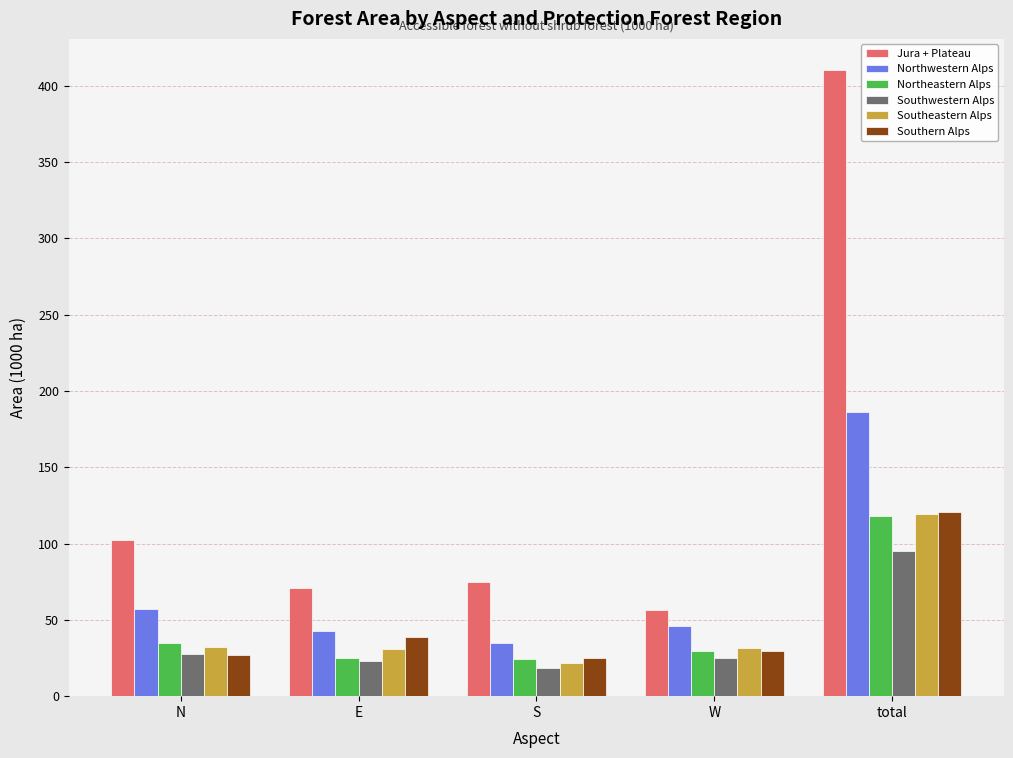

What position from the left is N?

1